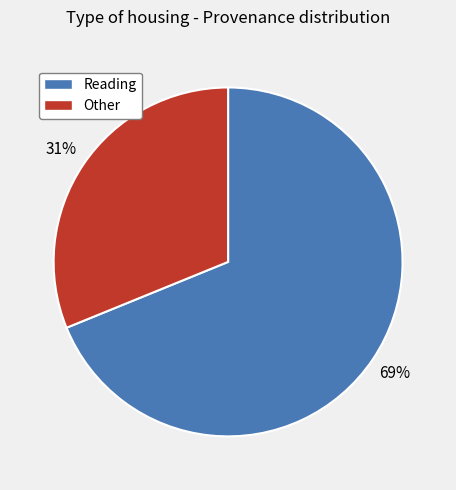

To the nearest percent, what percentage of the pie is Reading?

69%